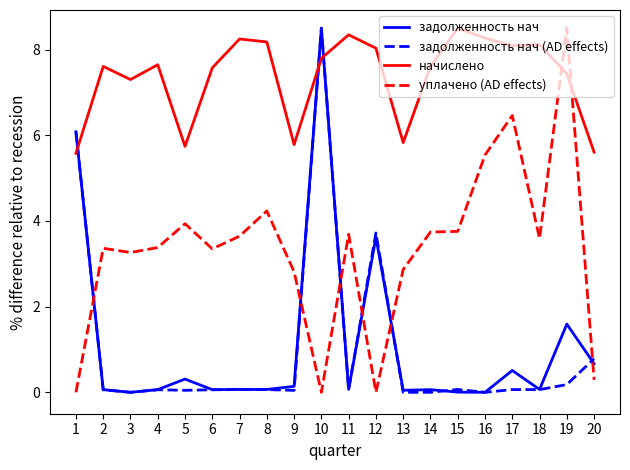

Where do задолженность нач and уплачено (AD effects) first cross each other?

1 and 2